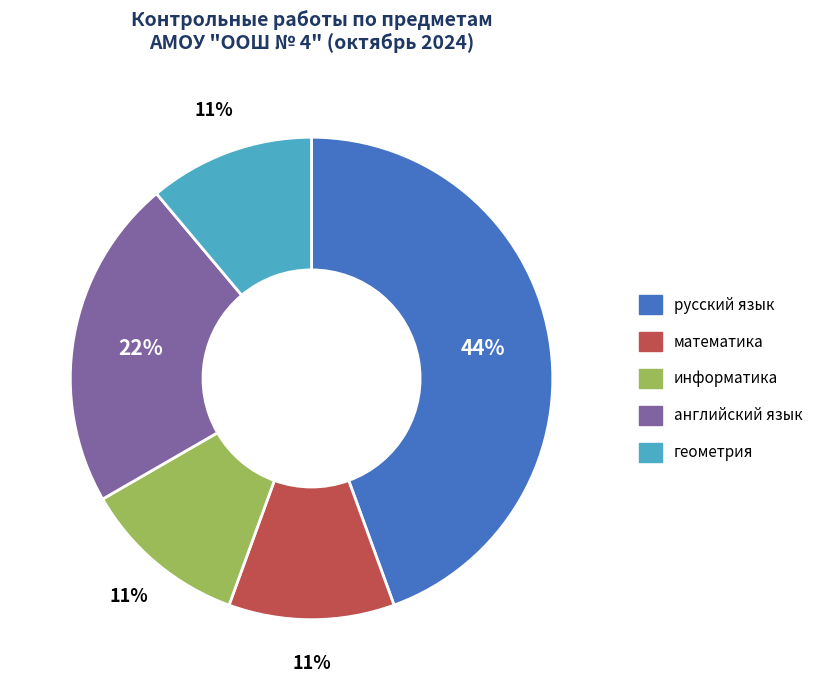

How many segments does this pie chart have?

5